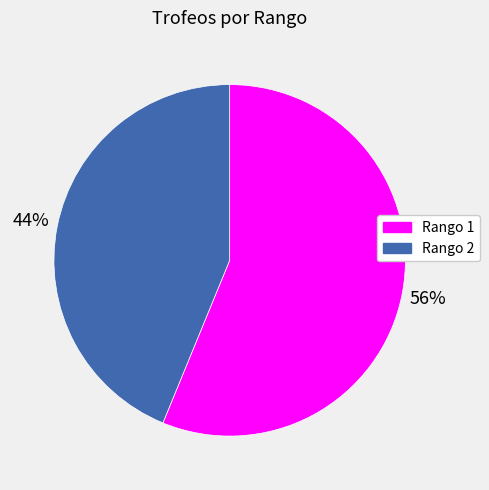

Is there a majority slice in this chart?

Yes